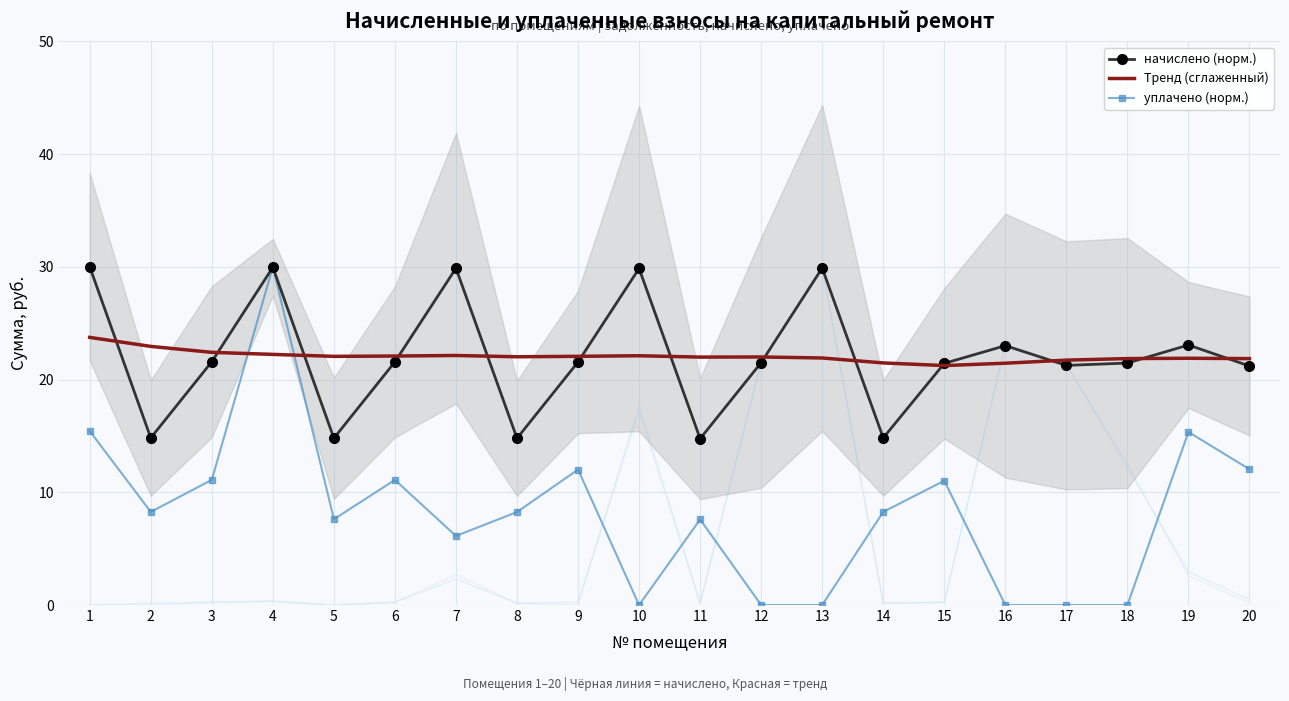

What is the minimum value for Тренд (сглаженный)?

21.2